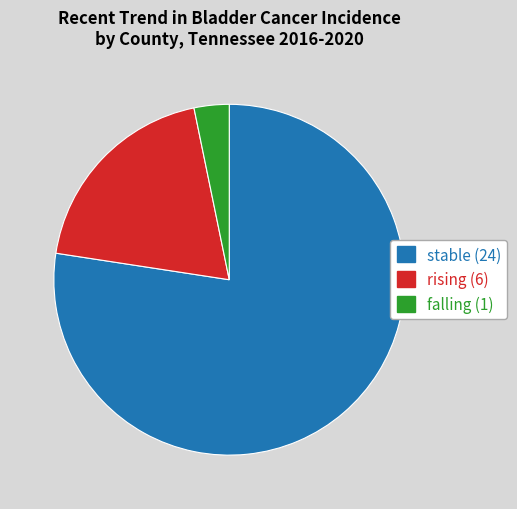

What is the ratio of the value at stable (24) to the value at rising (6)?

4.0